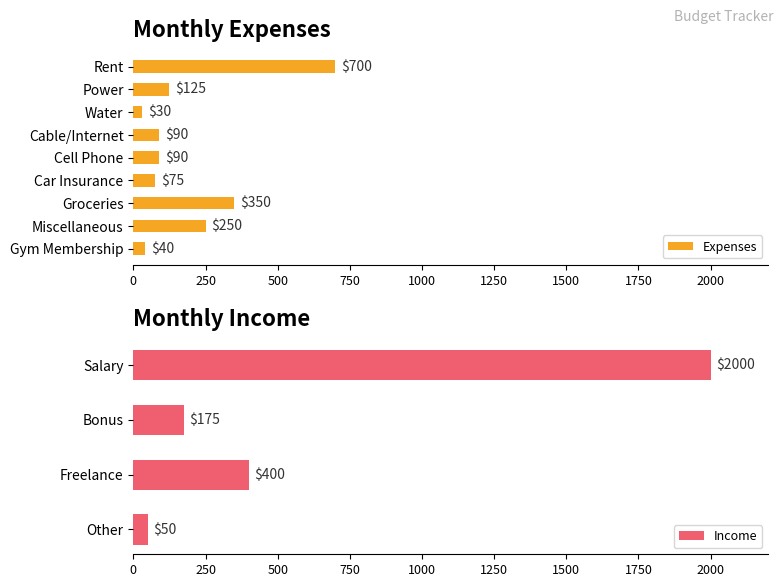

What is the average value of the Expenses series?

194